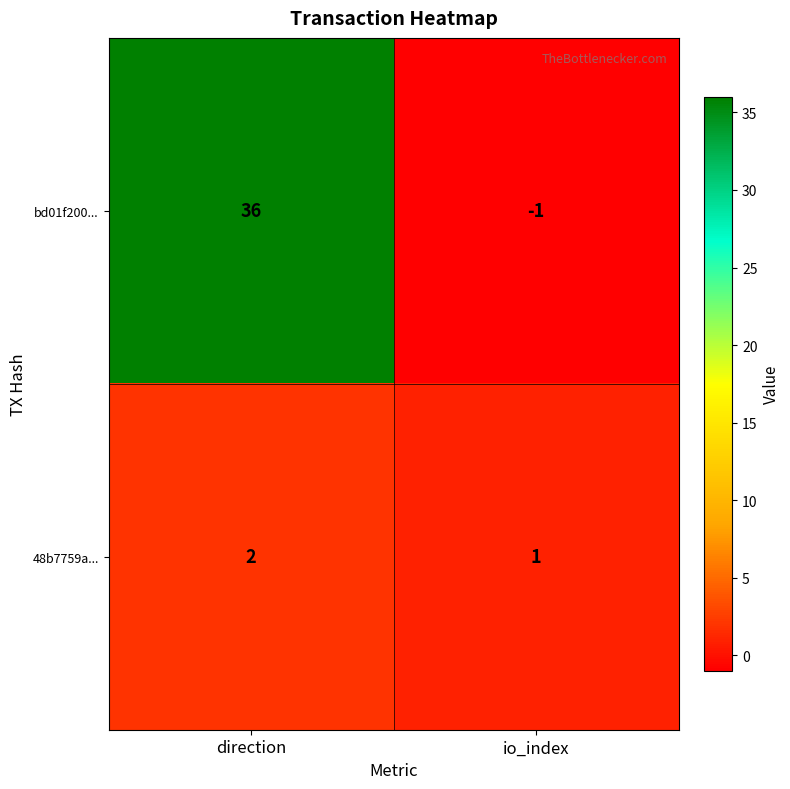

At which category is the sum across all series the highest?

direction